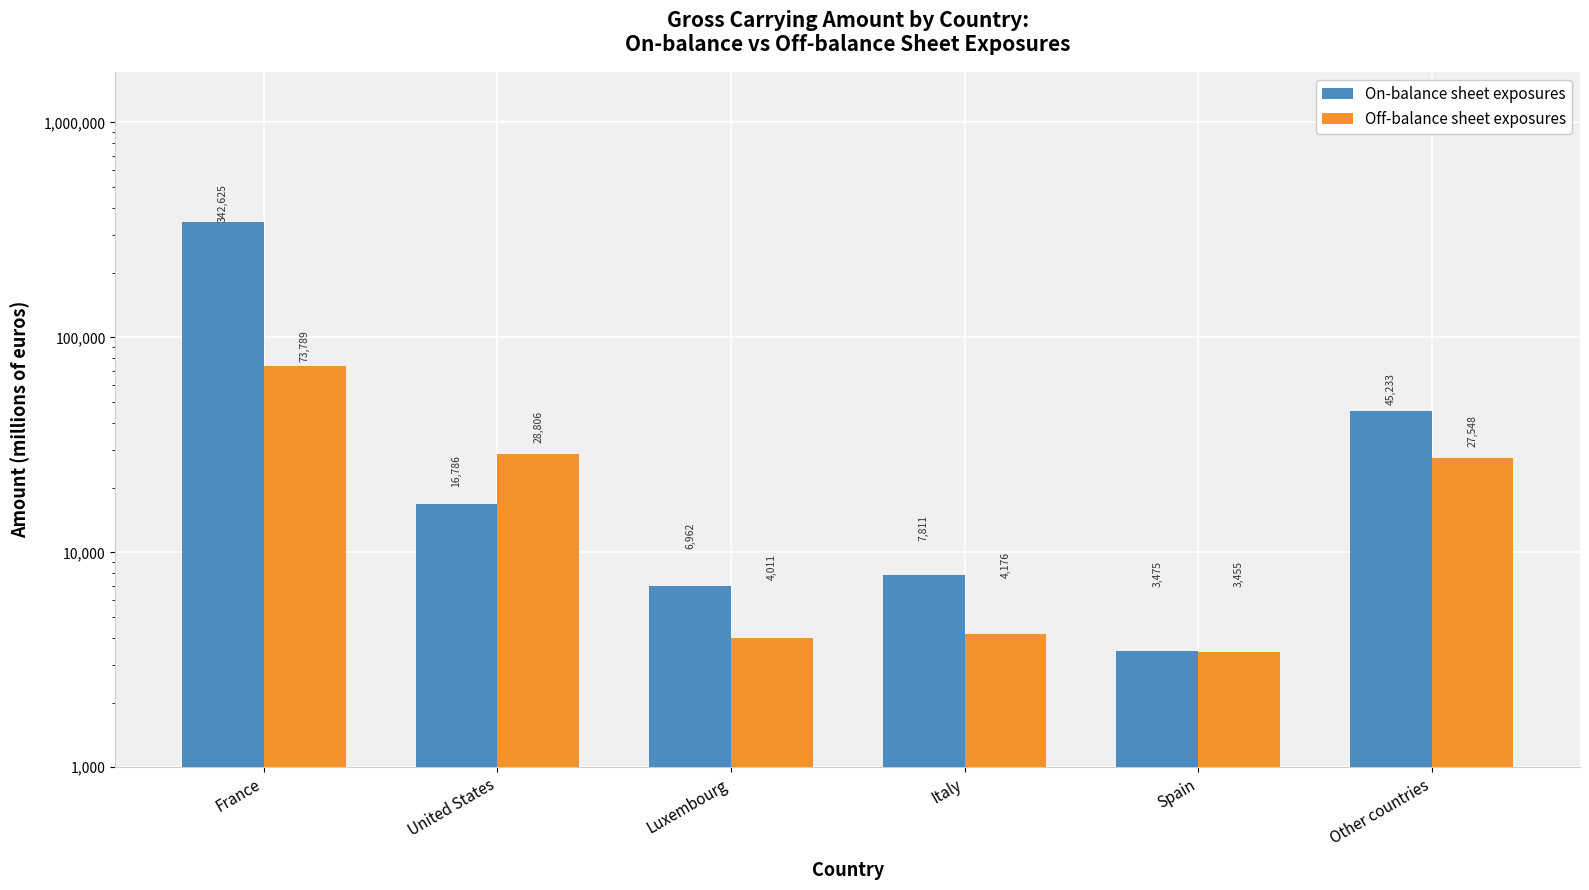

At which category does the chart reach its peak across all series?

France